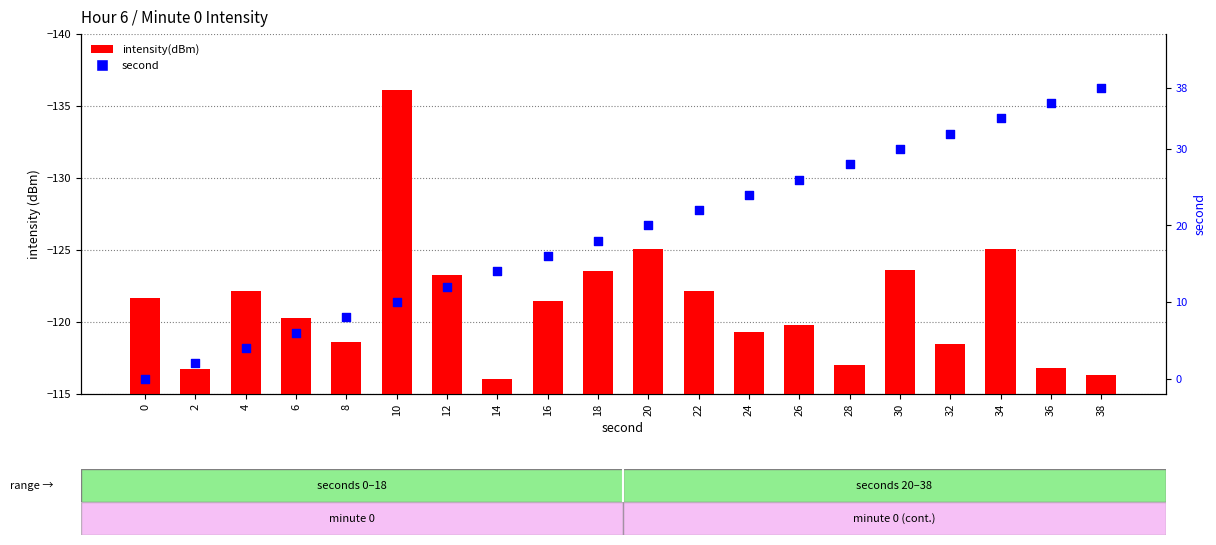

What are all the series names shown in the legend?

intensity(dBm), second